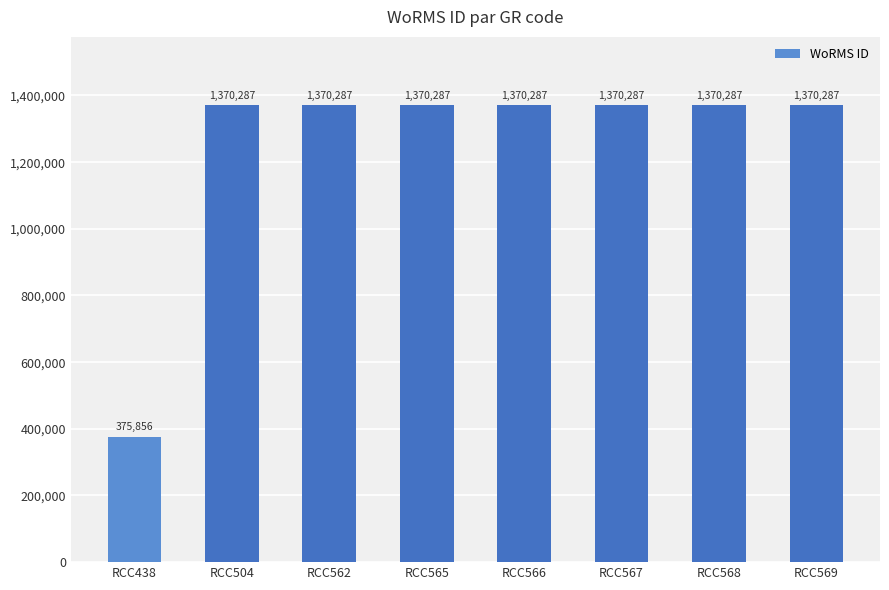

Approximately how many times larger is the value at RCC562 compared to RCC565?

1.0